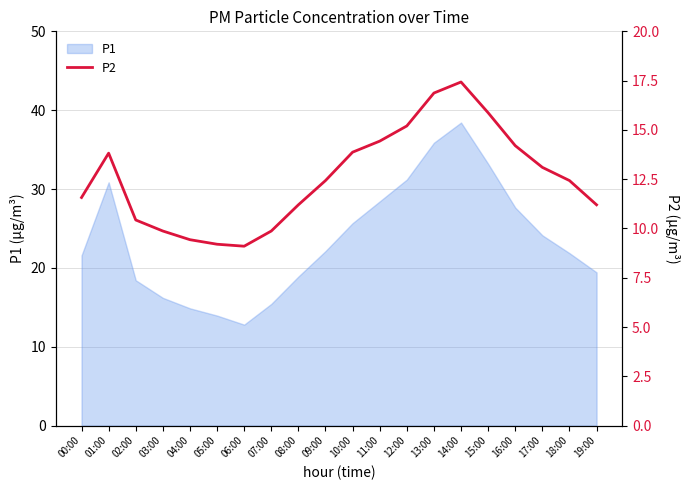

Which category has the highest value in the P1 series?

14:00